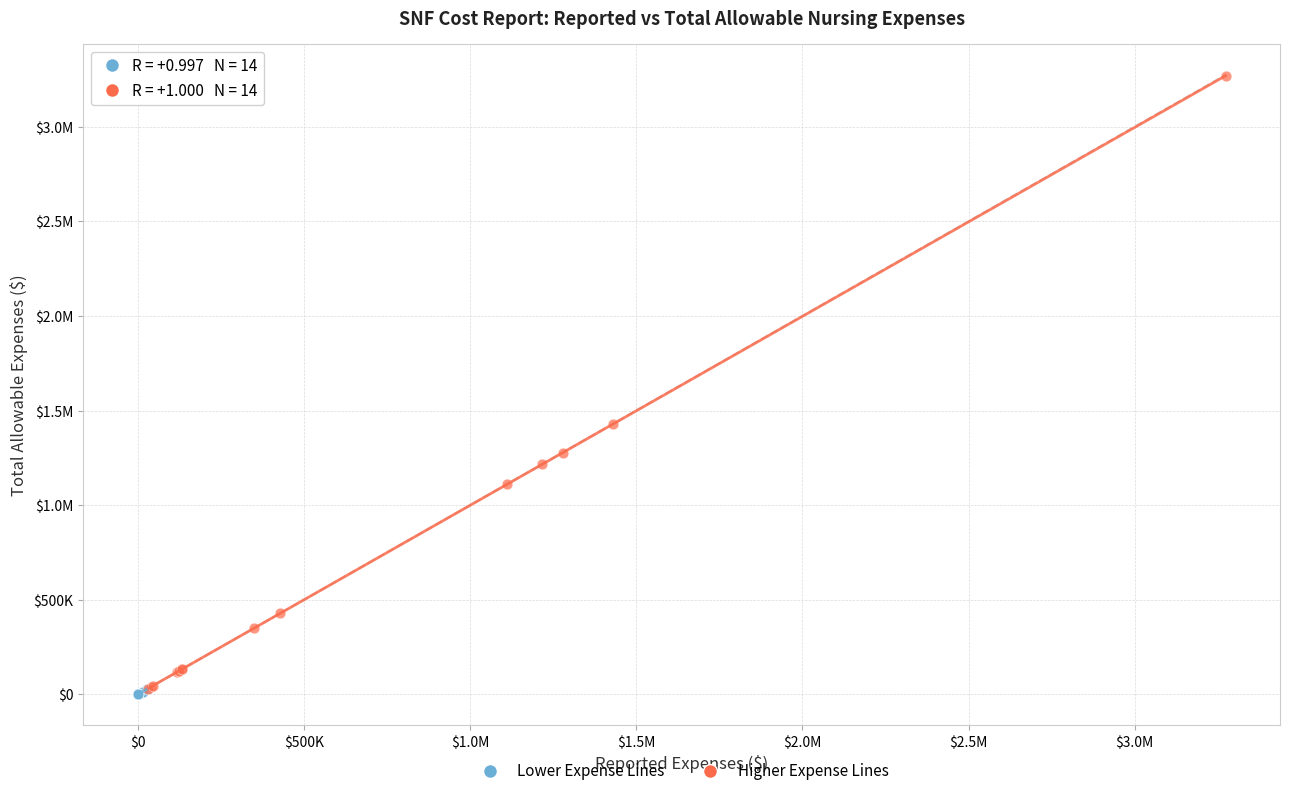

What are all the series names shown in the legend?

Lower Expense Lines, Higher Expense Lines